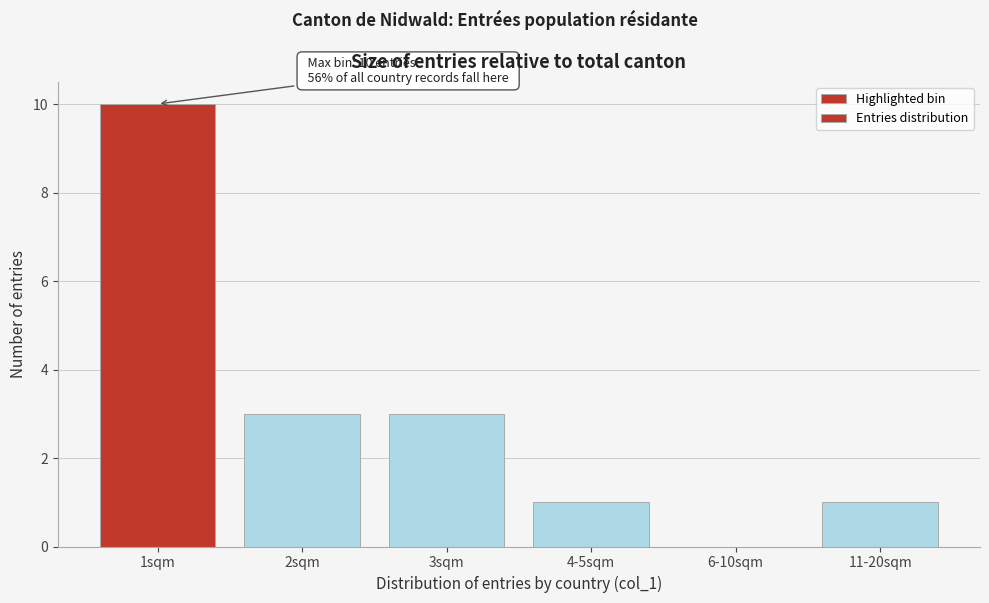

Reading right to left, extract all data points from this chart.

11-20sqm=1	6-10sqm=0	4-5sqm=1	3sqm=3	2sqm=3	1sqm=10